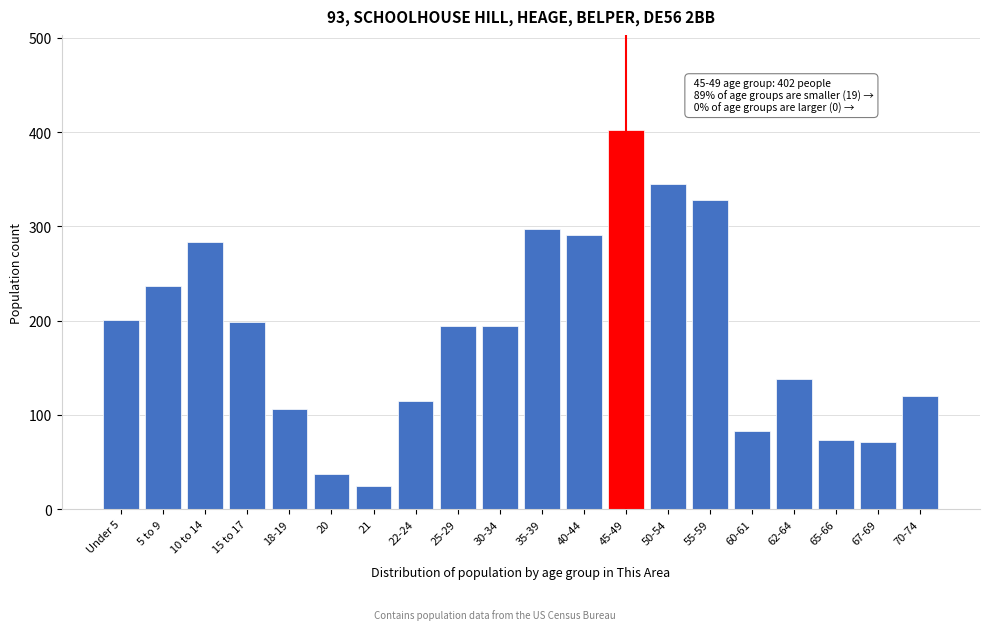

The value at 55-59 is 456. True or false?

False